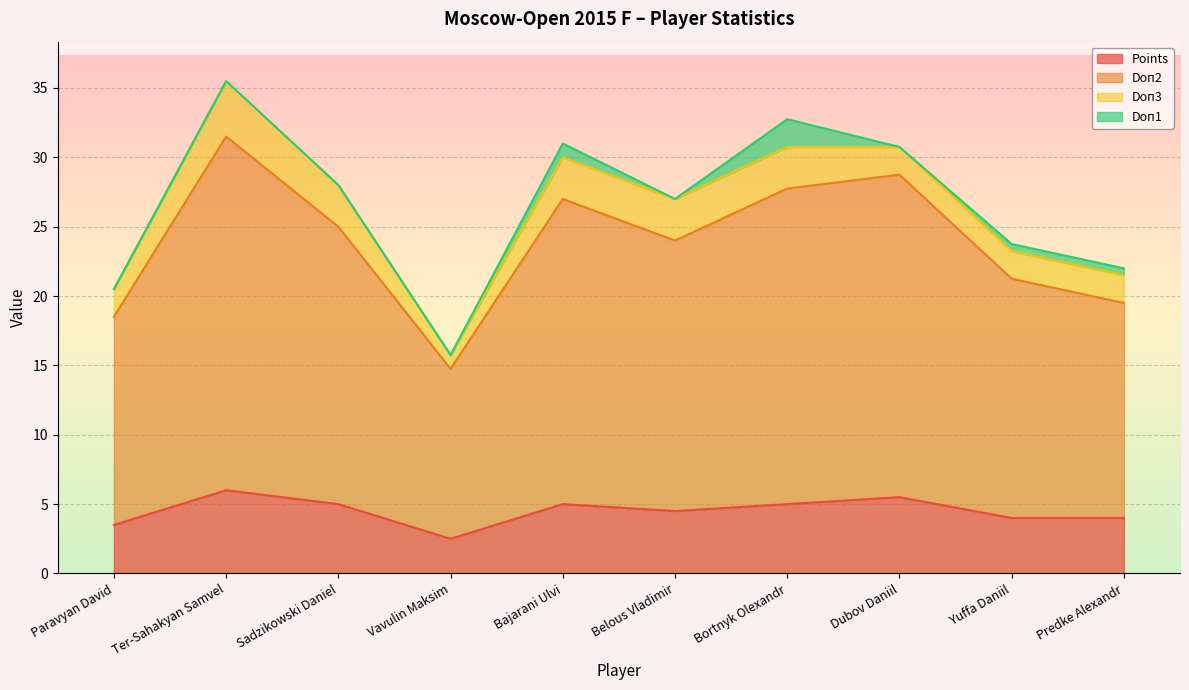

What is the highest value of the Points series?

6.0